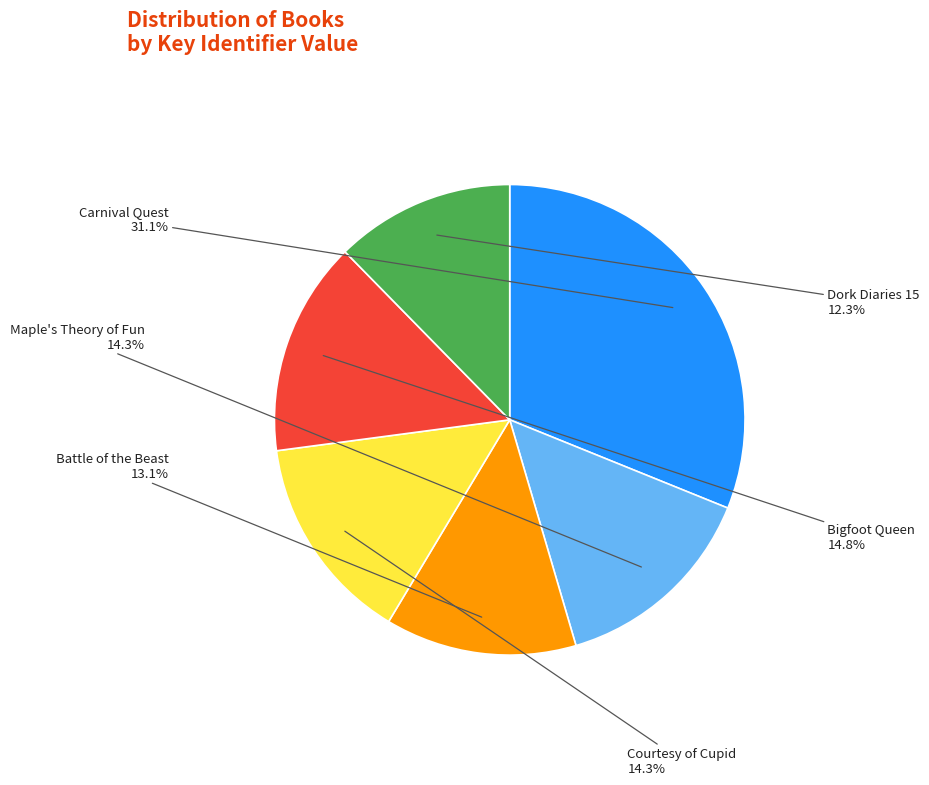

Is there a majority slice in this chart?

No